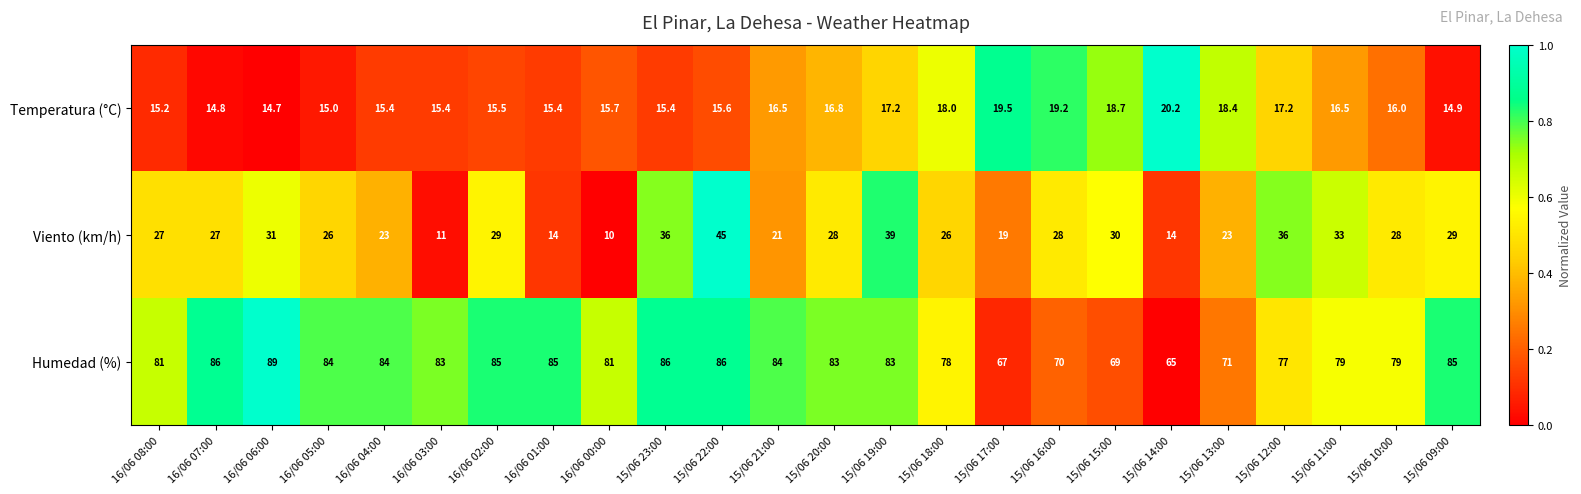

What is the spread (max minus min) of values at 15/06 16:00?

50.8